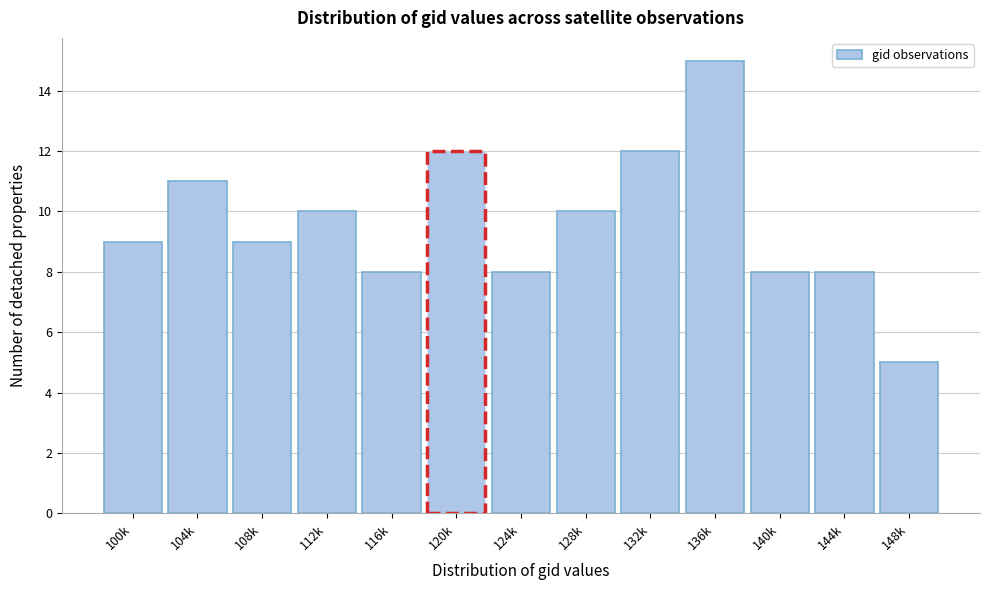

Reading left to right, extract all data points from this chart.

9	11	9	10	8	12	8	10	12	15	8	8	5